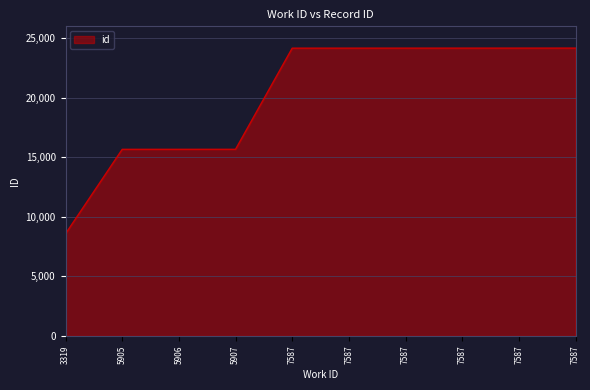

How many lines are shown in the chart?

1